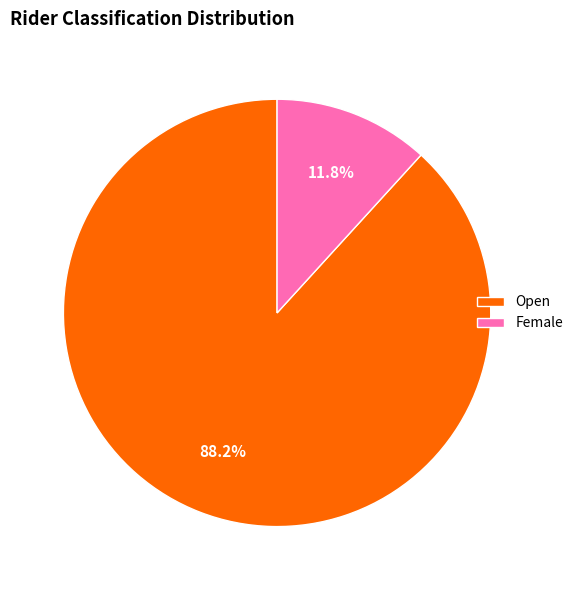

Which slice is the smallest?

Female